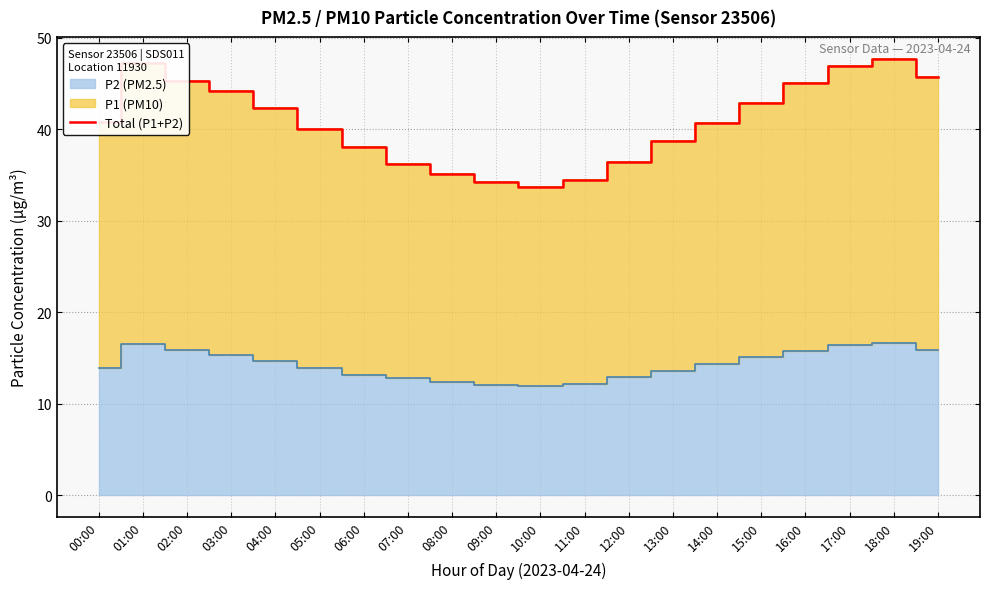

The value of Total (P1+P2) at 05:00 is 40.0. True or false?

True